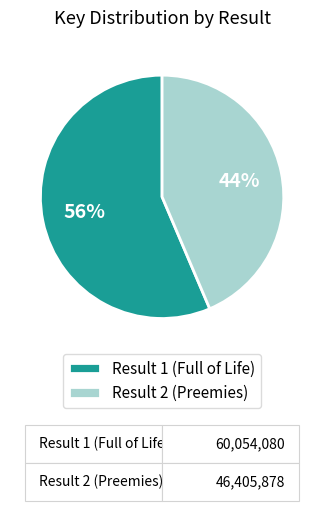

What is the largest slice in the pie chart?

Result 1 (Full of Life)